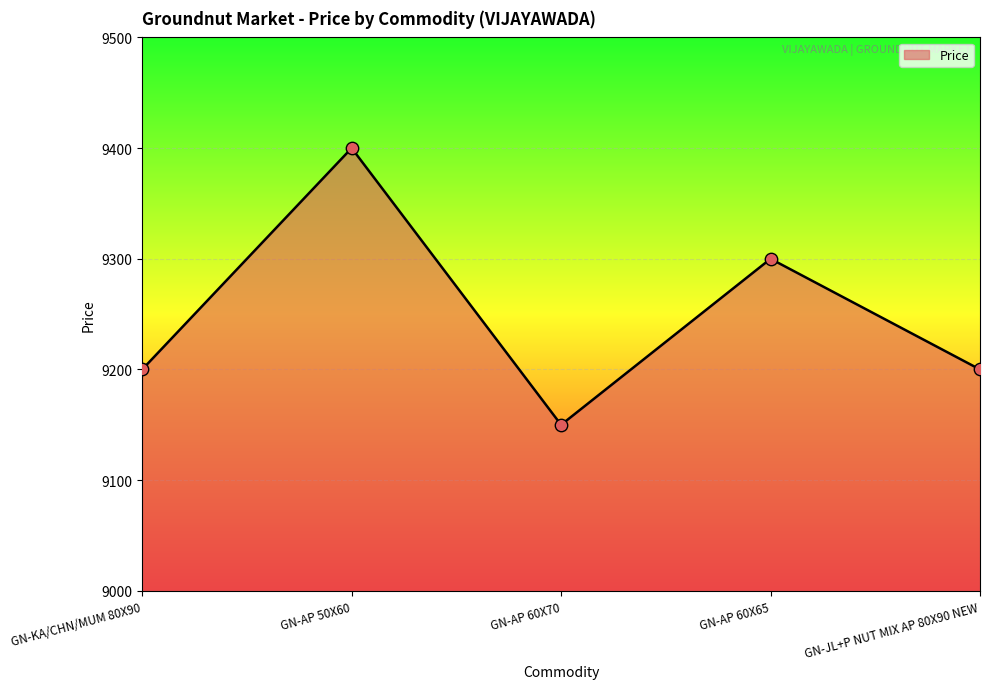

What is the change in value from GN-AP 50X60 to GN-AP 60X70?

-250